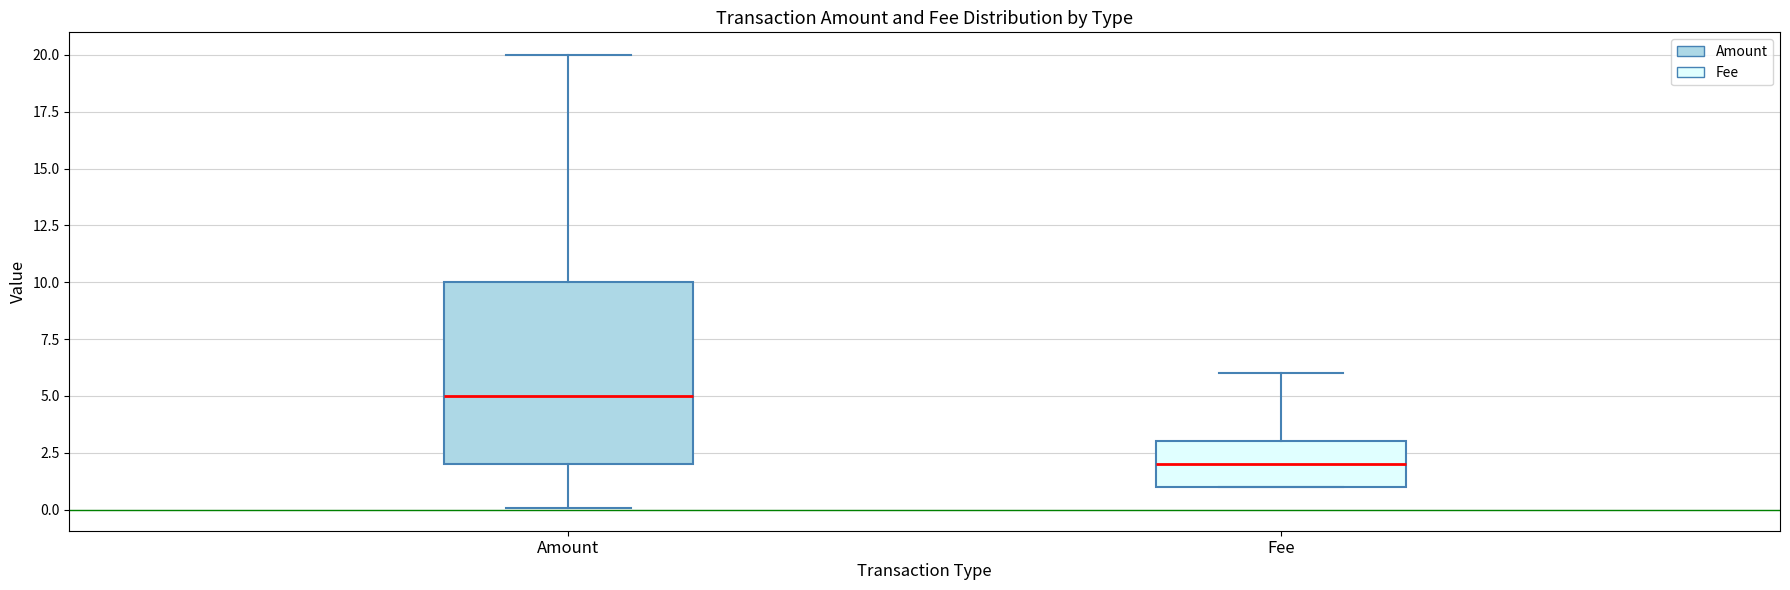

Reading left to right, transcribe this box plot: for each box, give where its median line is, the range the box spans, and where its two whiskers end, as read against the y-axis. The values are not printed on the chart, so give them approximately, as read against the axis.

Amount: median 5, box 2 to 10, whiskers 0 to 20
Fee: median 2, box 1 to 3, whiskers 1 to 6